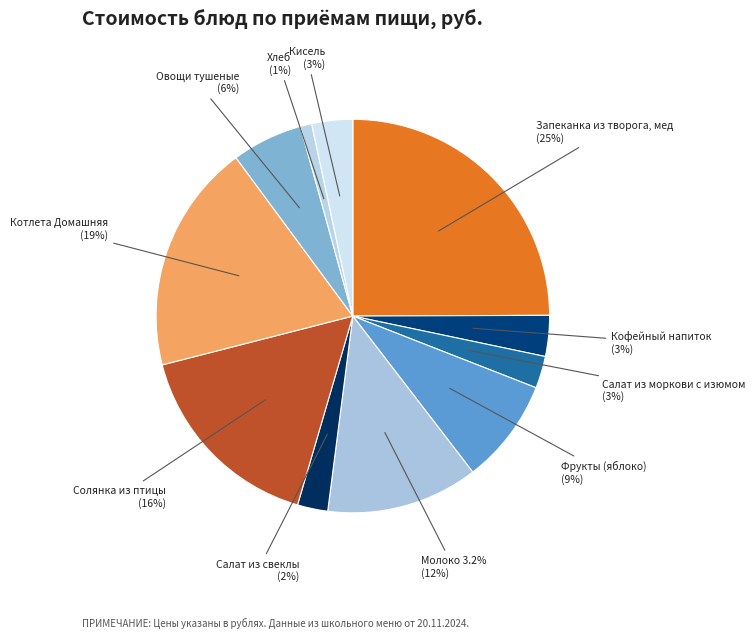

What percentage is the Молоко 3.2% slice, to the nearest percent?

12%